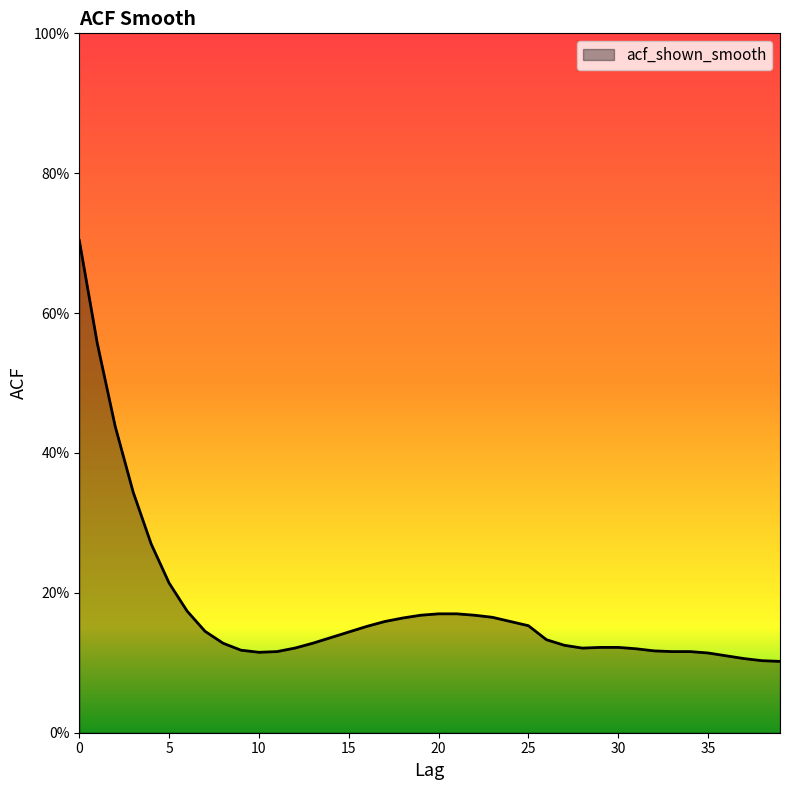

How many interior local valleys (lower than both neighbors) does the data have?

2